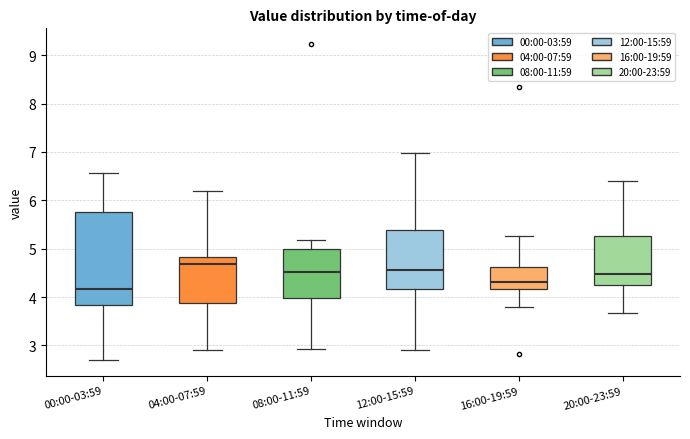

Reading left to right, transcribe this box plot: for each box, give where its median line is, the range the box spans, and where its two whiskers end, as read against the y-axis. The values are not printed on the chart, so give them approximately, as read against the axis.

00:00-03:59: median 4.2, box 3.8 to 5.8, whiskers 2.7 to 6.6
04:00-07:59: median 4.7, box 3.9 to 4.8, whiskers 2.9 to 6.2
08:00-11:59: median 4.5, box 4.0 to 5.0, whiskers 2.9 to 5.2
12:00-15:59: median 4.6, box 4.2 to 5.4, whiskers 2.9 to 7.0
16:00-19:59: median 4.3, box 4.2 to 4.6, whiskers 3.8 to 5.3
20:00-23:59: median 4.5, box 4.2 to 5.3, whiskers 3.7 to 6.4